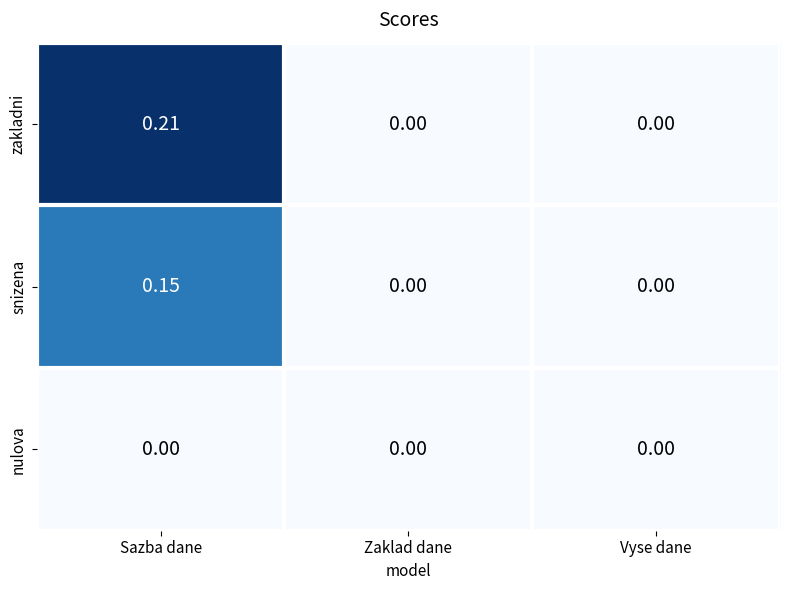

At which category is the sum across all series the highest?

Sazba dane